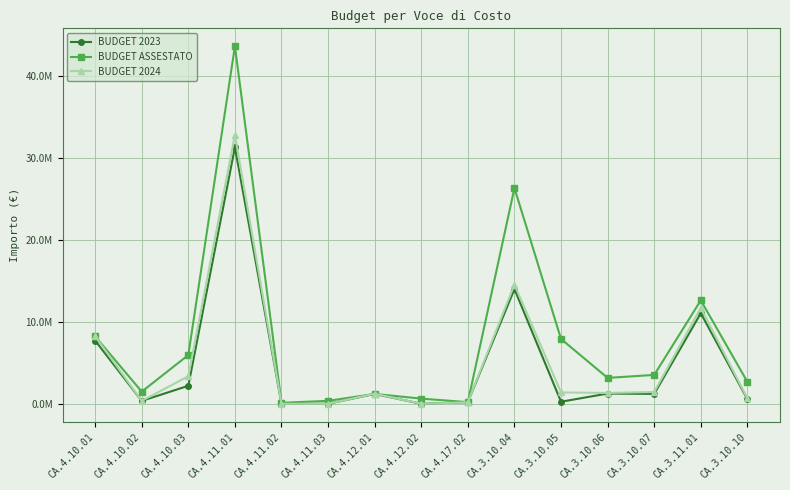

Reading right to left, extract all data points from this chart.

BUDGET 2023: 559120.0	11055793.9	1204454.6	1248379.0	250000.0	13996885.9	200000.0	0.0	1201000.0	0.0	0.0	31300000.0	2197012.0	350000.0	7713250.0
BUDGET ASSESTATO: 2677059.3	12622366.3	3523083.6	3158238.9	7907193.5	26327926.2	200000.0	629678.4	1204994.6	359460.0	119500.0	43633534.8	5944879.3	1480956.0	8224428.3
BUDGET 2024: 649605.0	11690008.2	1438199.0	1319959.5	1384060.6	14553298.4	180000.0	0.0	1227500.0	0.0	0.0	32794834.0	3361286.0	350000.0	8243900.0